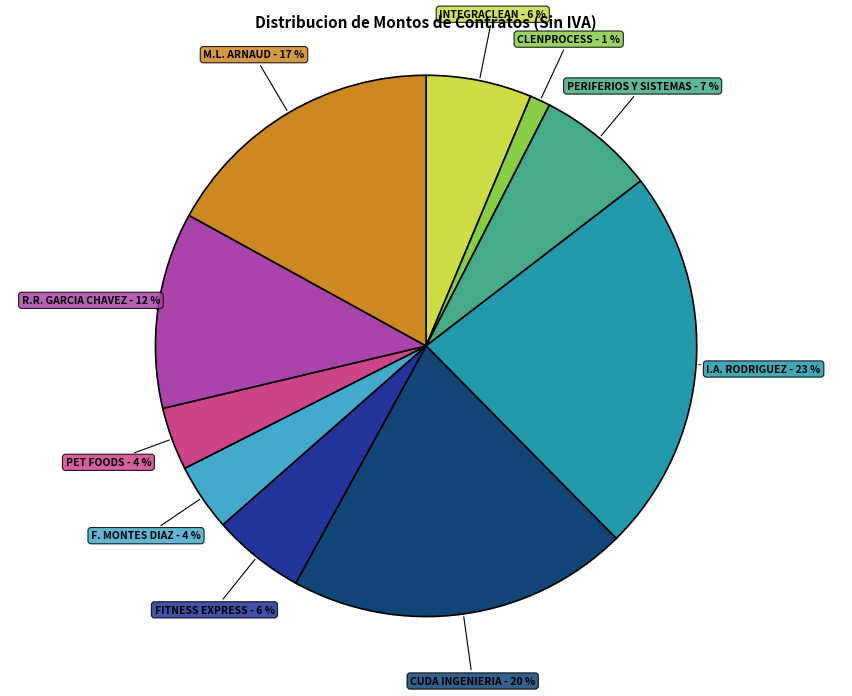

Is there any slice that represents more than half of the pie?

No